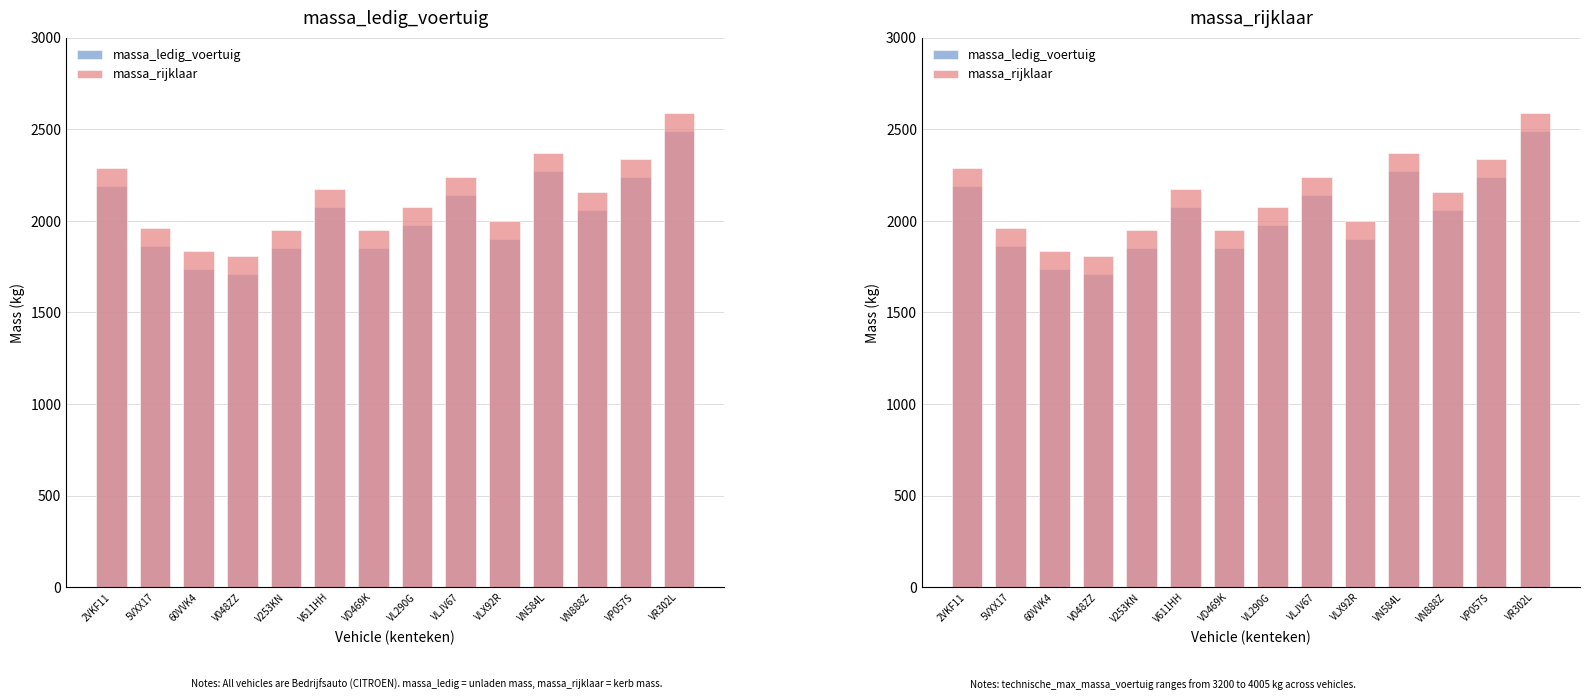

Does the chart contain stacked bars?

No